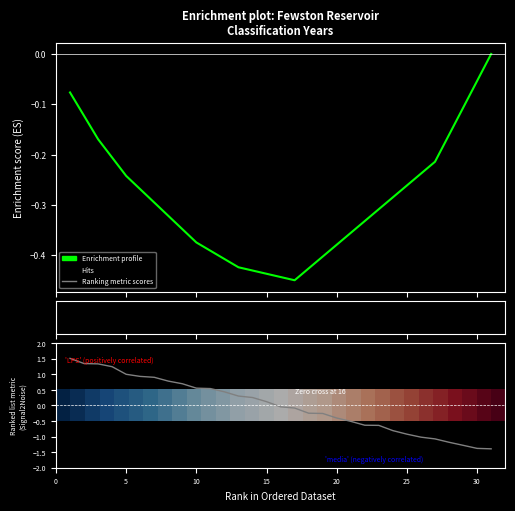

Does the chart display data point markers on the line(s)?

No